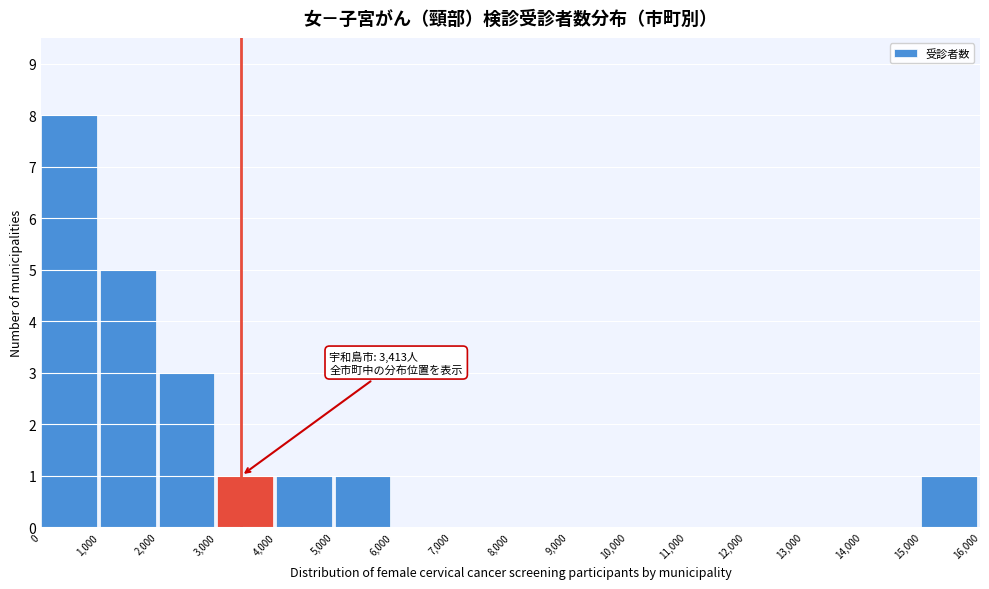

Over which range of the x-axis is the bar tallest?

0 to 1,000